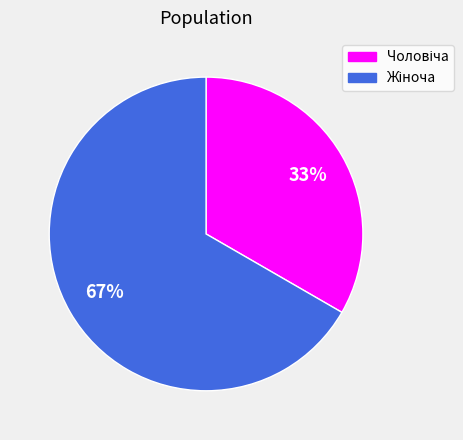

Is there any slice that represents more than half of the pie?

Yes